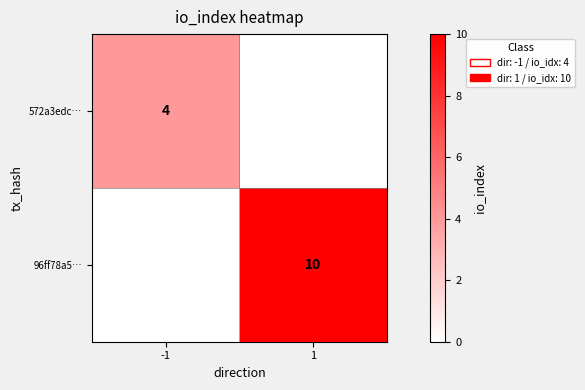

The 96ff78a5… series shows 17 at 1. True or false?

False